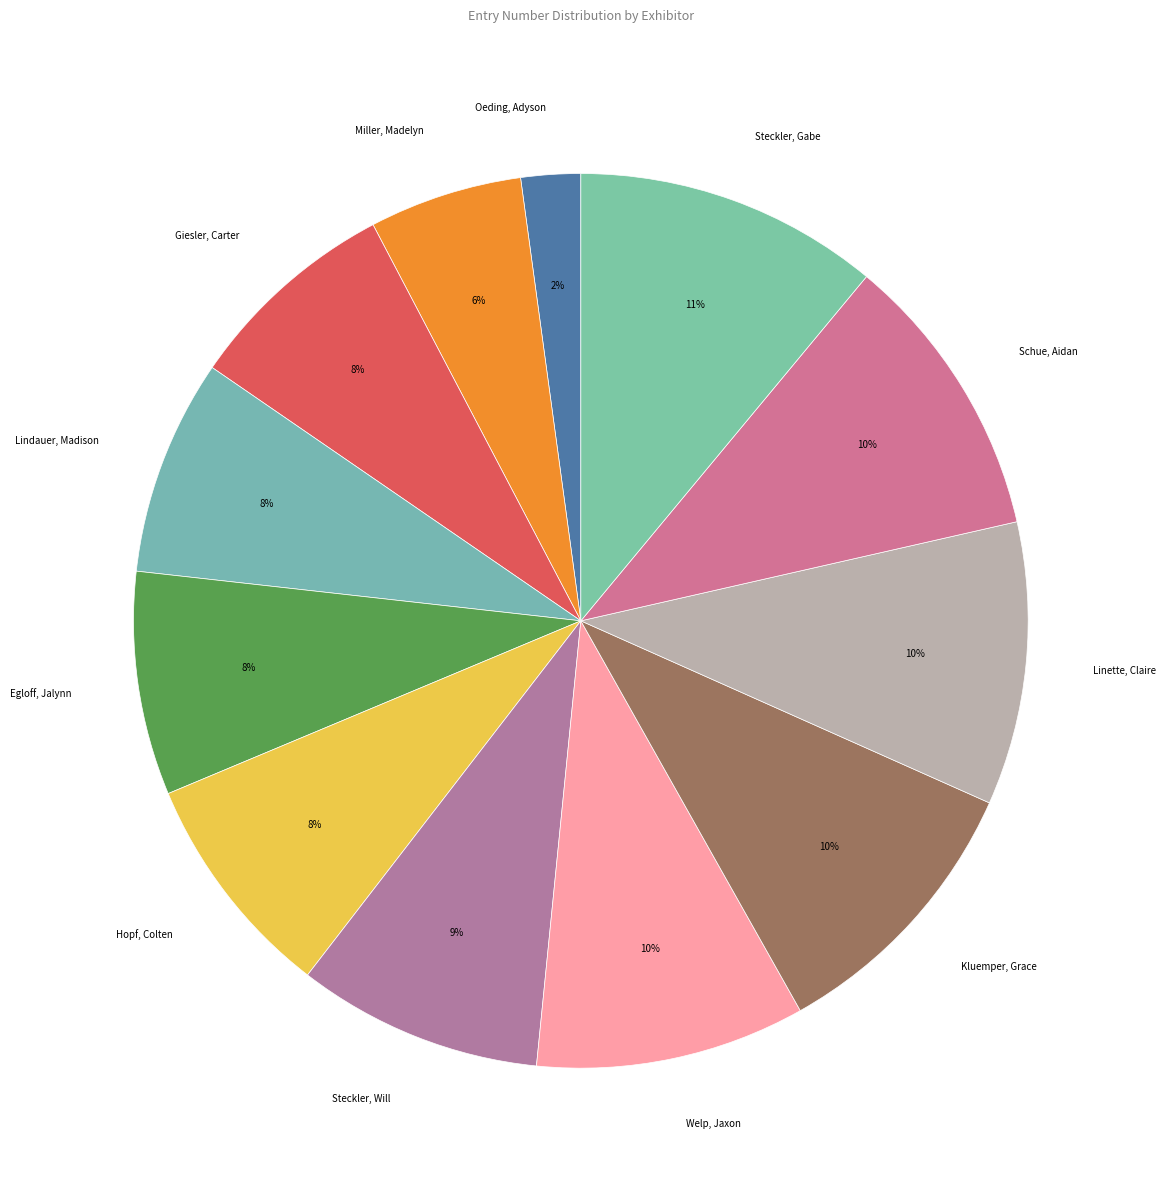

Approximately how many times larger is the value at Steckler, Will compared to Schue, Aidan?

0.9